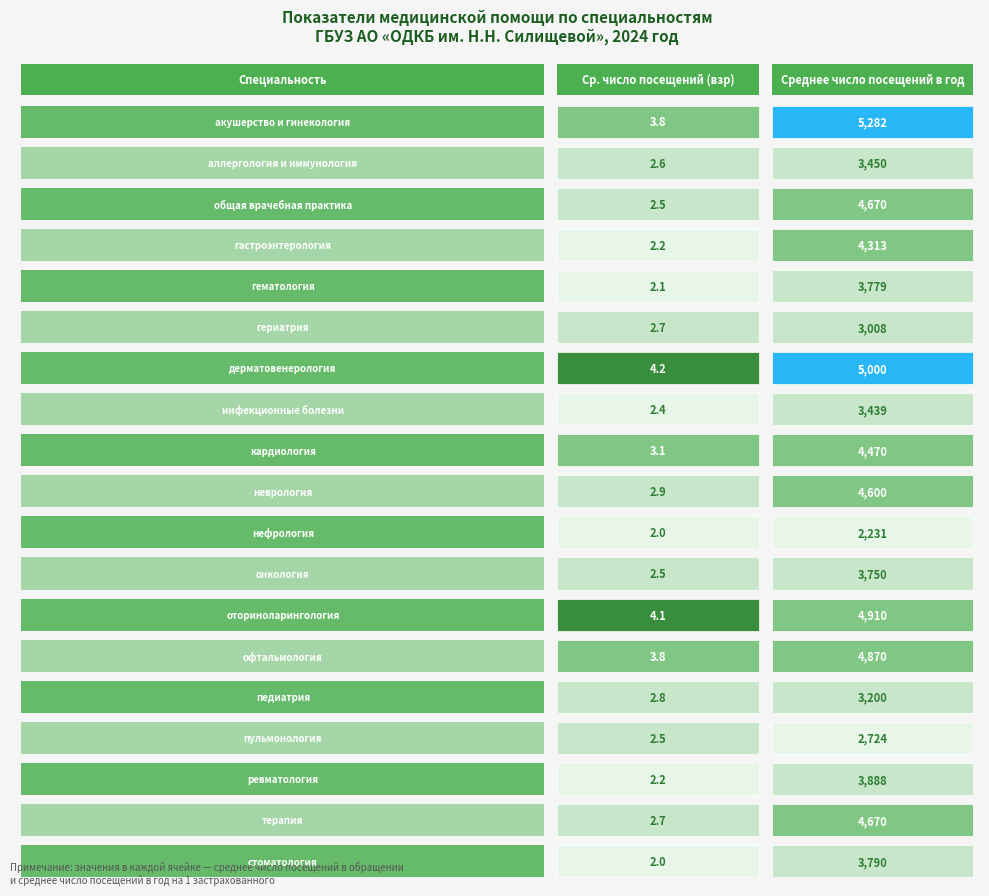

Is the value of оториноларингология at 3 greater than the value of нефрология at 3?

Yes